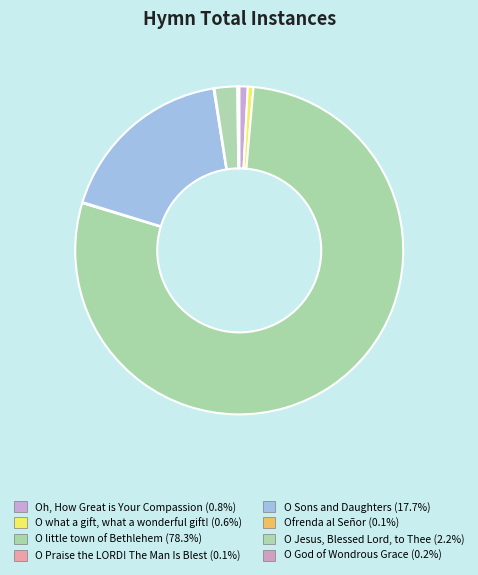

Approximately how many times larger is the value at Oh, How Great is Your Compassion compared to O Praise the LORD! The Man Is Blest?

9.0